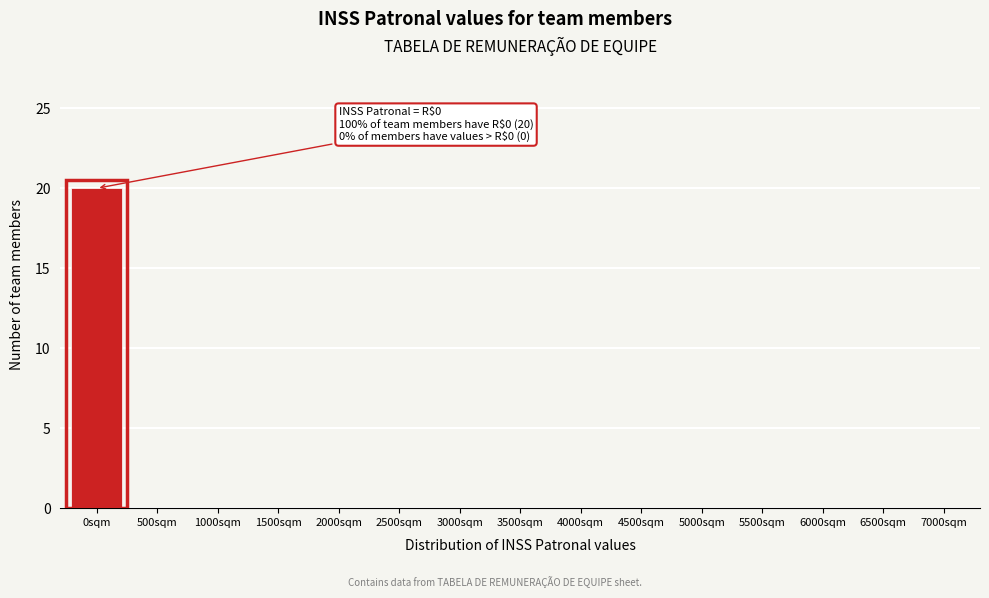

Reading right to left, extract all data points from this chart.

7000sqm=0	6500sqm=0	6000sqm=0	5500sqm=0	5000sqm=0	4500sqm=0	4000sqm=0	3500sqm=0	3000sqm=0	2500sqm=0	2000sqm=0	1500sqm=0	1000sqm=0	500sqm=0	0sqm=20